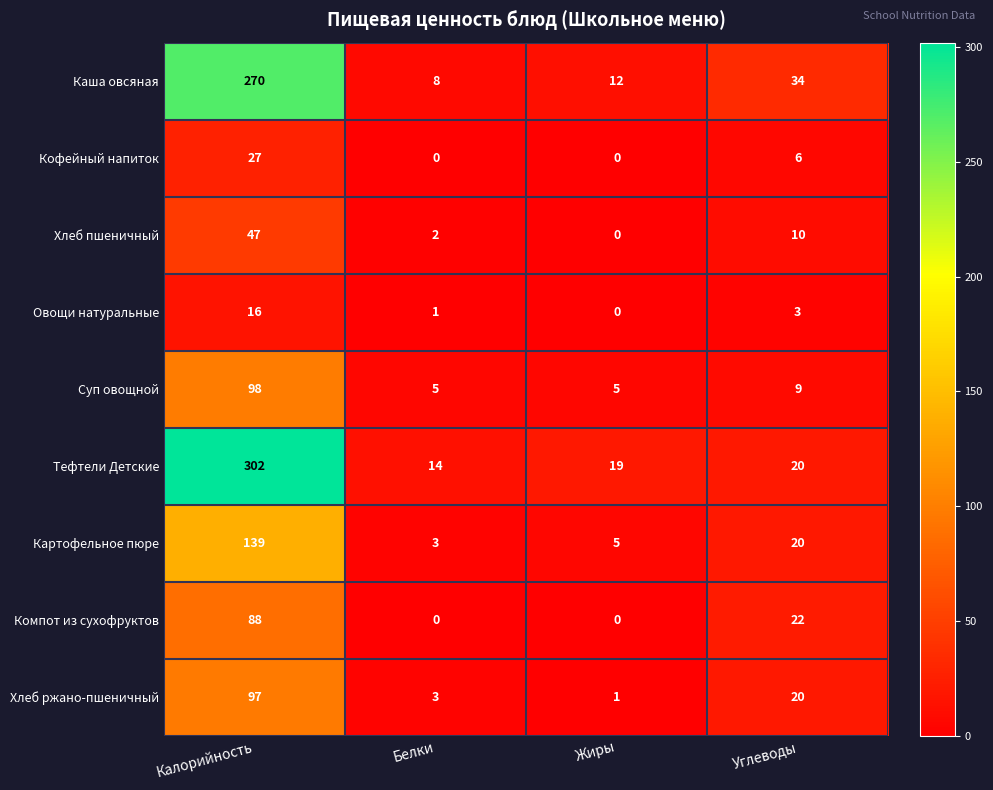

How many values in Компот из сухофруктов are above zero?

2